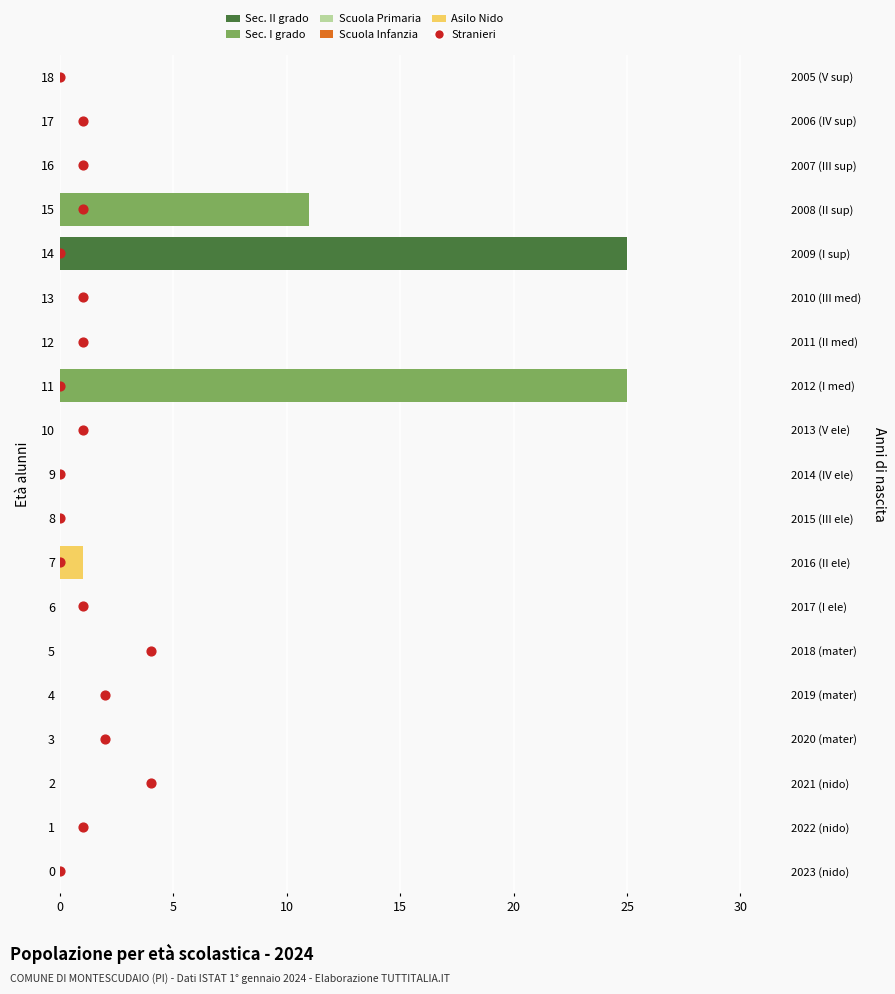

What are all the series names shown in the legend?

Sec. II grado, Sec. I grado, Scuola Primaria, Scuola Infanzia, Asilo Nido, Stranieri